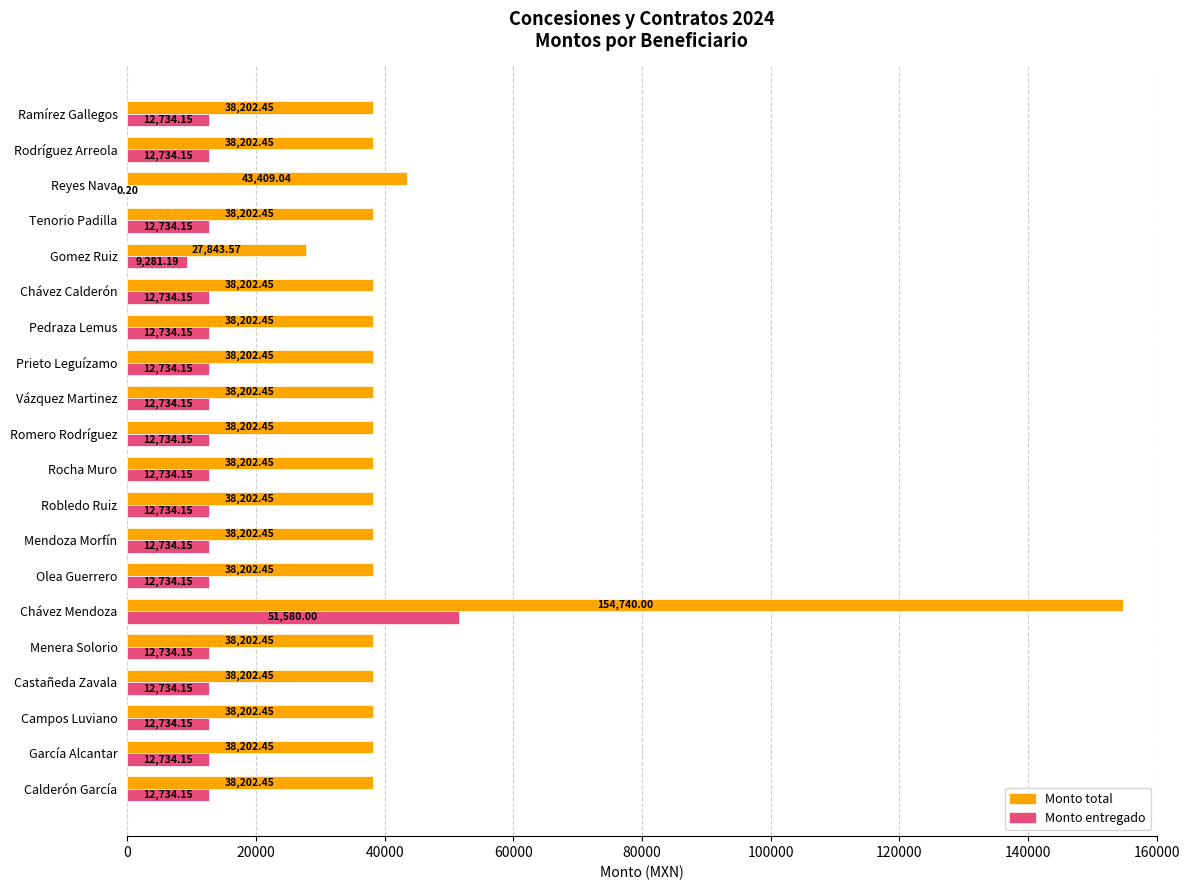

What is the sum of the Monto entregado values at García Alcantar and Gomez Ruiz?

22015.3